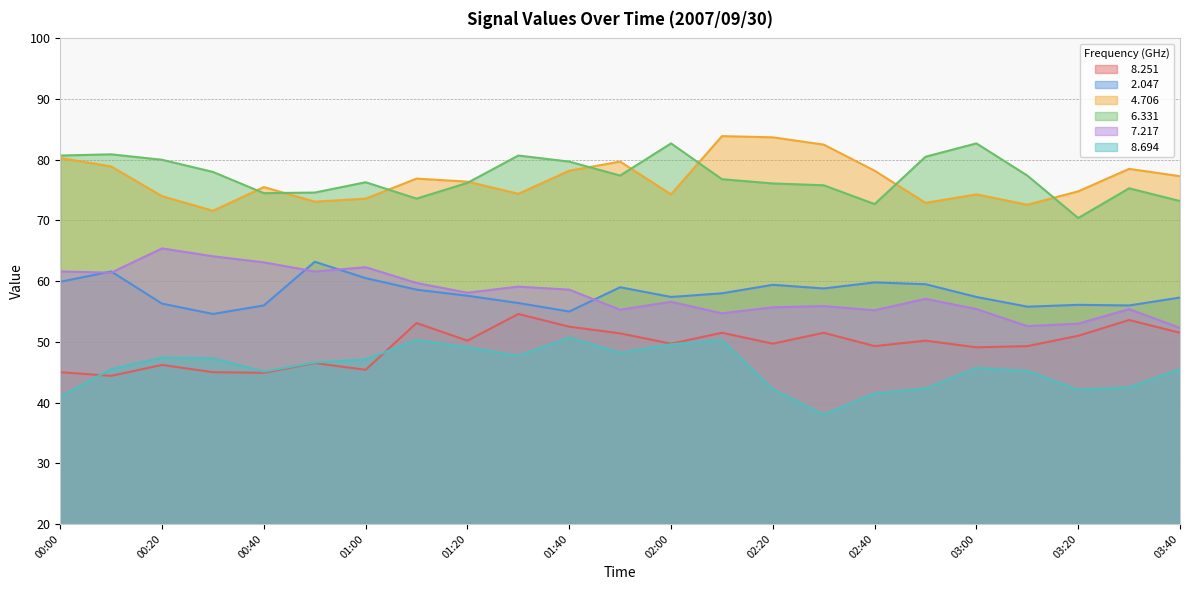

Reading left to right, what are all the values shown in this chart?

  8.251: 45.0	44.4	46.2	45.0	44.9	46.5	45.4	53.1	50.2	54.6	52.5	51.4	49.7	51.5	49.7	51.5	49.3	50.2	49.1	49.3	51.0	53.6	51.5
  2.047: 59.9	61.6	56.3	54.6	56.0	63.2	60.5	58.6	57.6	56.4	55.0	59.0	57.4	58.0	59.4	58.8	59.8	59.5	57.4	55.8	56.1	56.0	57.3
  4.706: 80.3	78.9	74.0	71.6	75.5	73.1	73.6	76.9	76.4	74.4	78.2	79.7	74.3	83.9	83.7	82.5	78.2	72.9	74.3	72.6	74.8	78.5	77.3
  6.331: 80.7	80.9	80.0	78.0	74.5	74.6	76.3	73.6	76.2	80.7	79.7	77.4	82.7	76.8	76.1	75.8	72.7	80.5	82.7	77.4	70.4	75.3	73.2
  7.217: 61.6	61.4	65.4	64.1	63.1	61.6	62.3	59.7	58.1	59.1	58.6	55.3	56.6	54.7	55.7	55.9	55.2	57.1	55.4	52.6	53.0	55.4	52.3
  8.694: 41.0	45.5	47.4	47.3	45.1	46.6	47.1	50.3	49.1	47.7	50.7	48.2	49.6	50.3	42.2	38.0	41.5	42.3	45.7	45.2	42.1	42.5	45.5